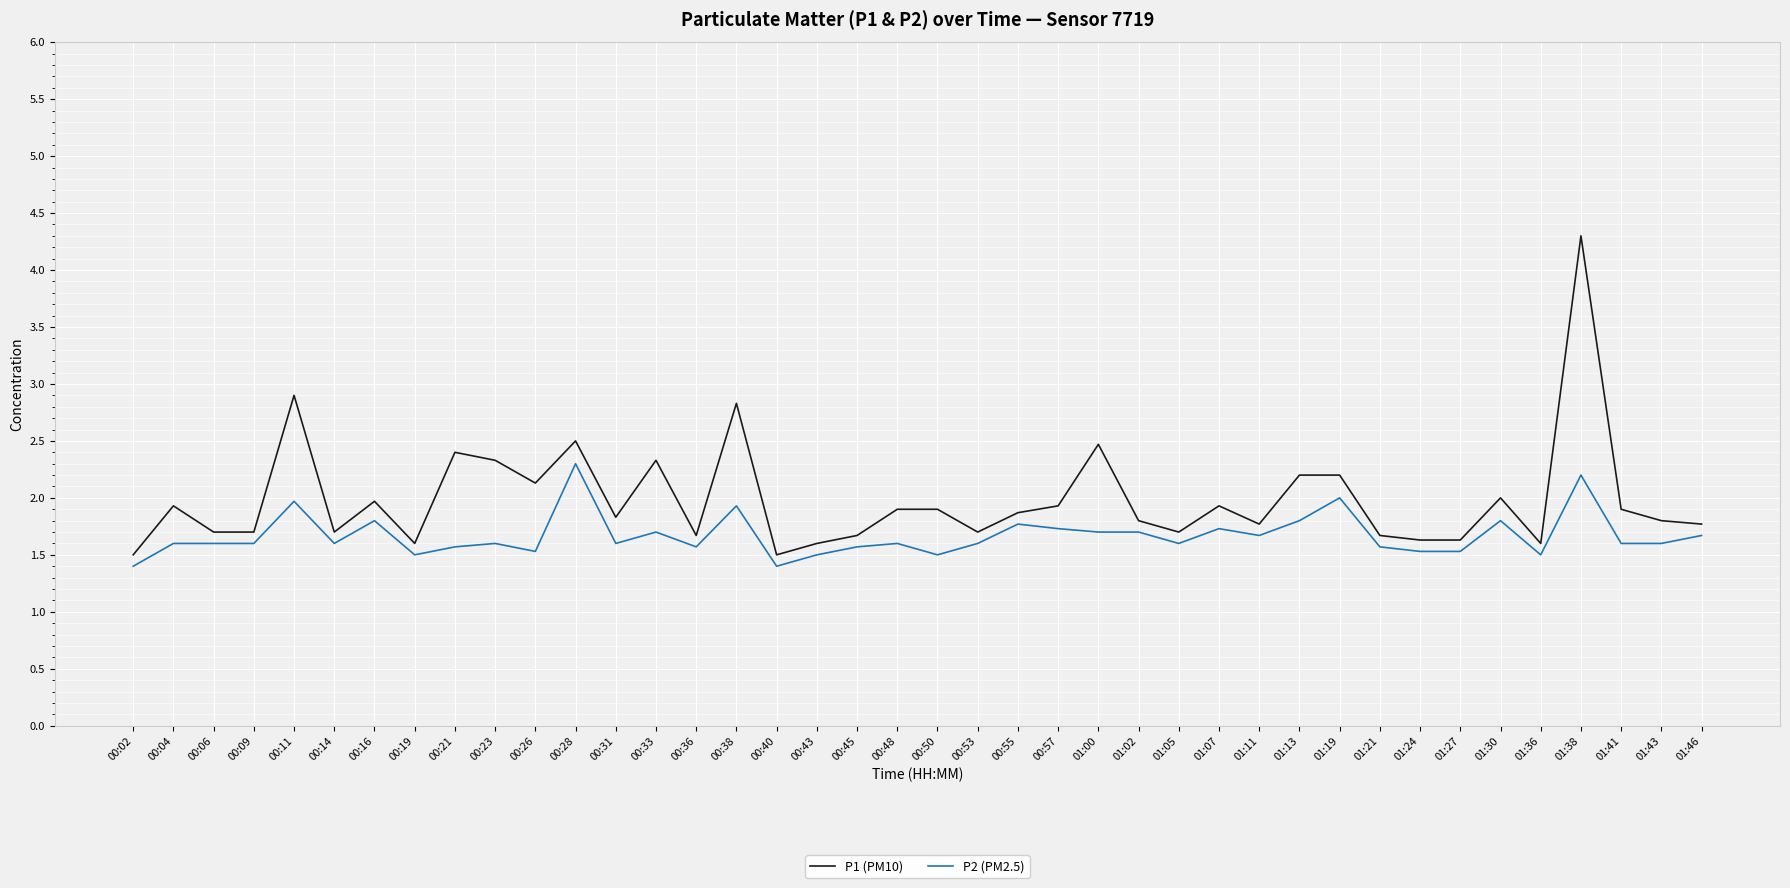

The value of P1 (PM10) at 01:46 is 2.9. True or false?

False